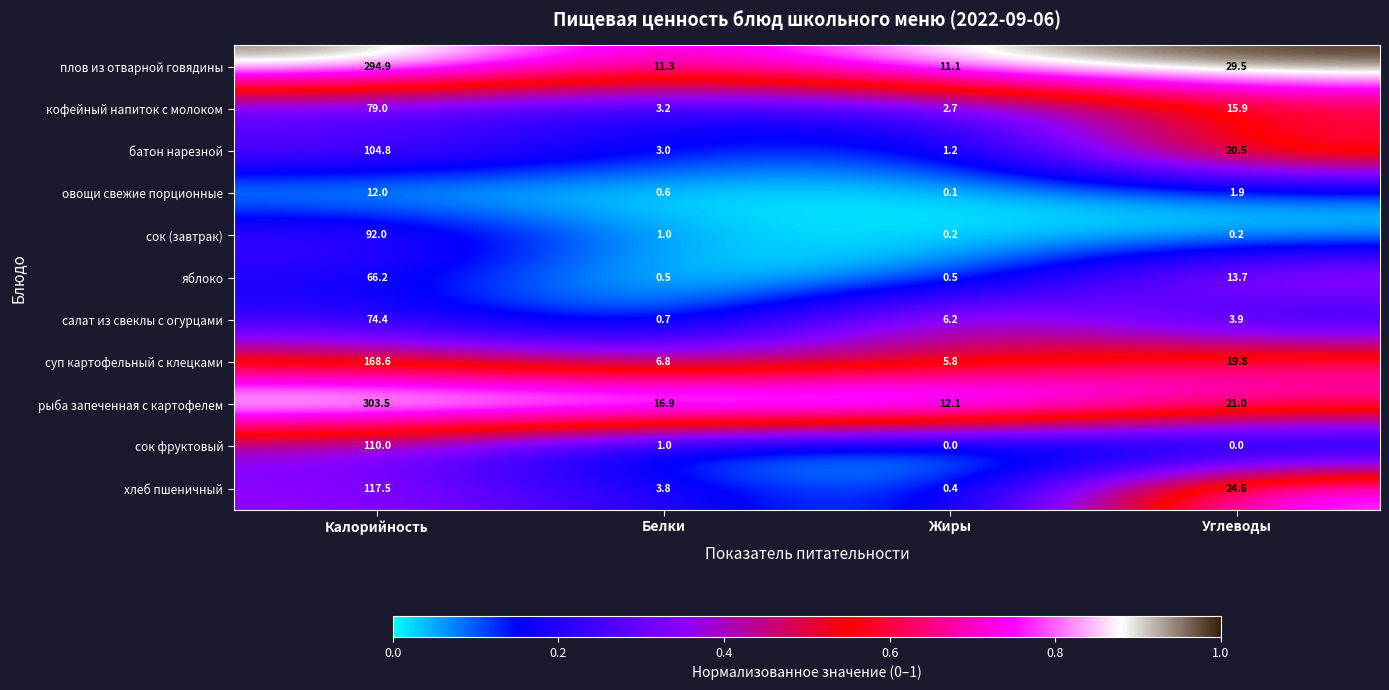

What is the greatest value displayed?

303.5